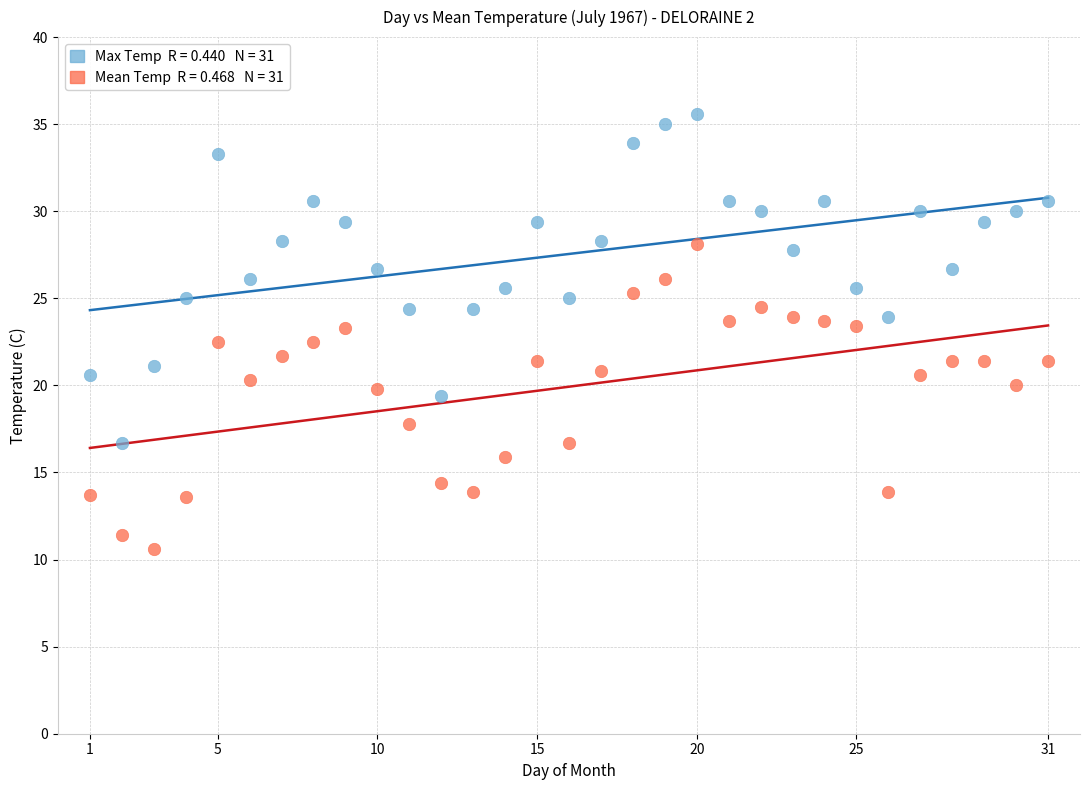

Across all data points, what is the range of X values (max minus min)?

30.0